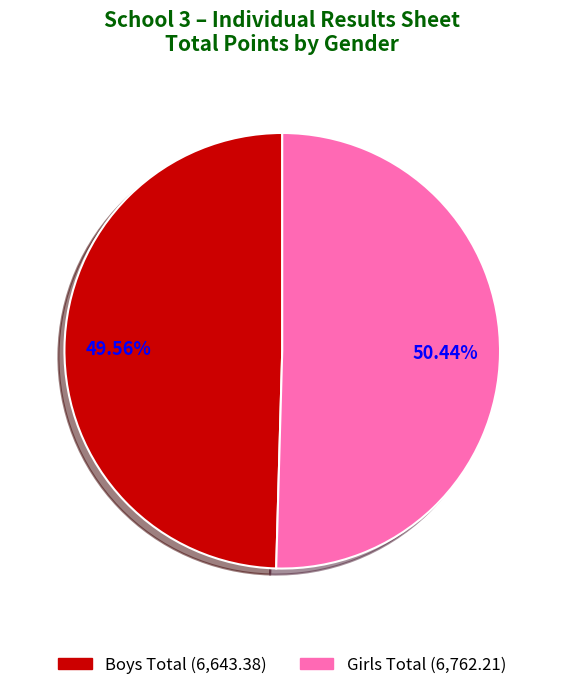

To the nearest percent, what portion does Girls Total represent?

50%